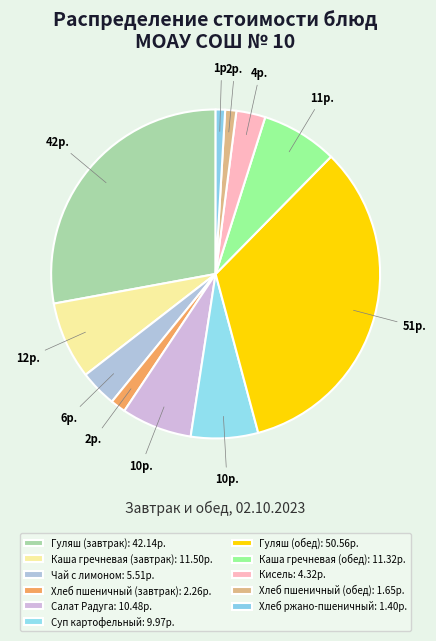

How many slices are in this pie chart?

11